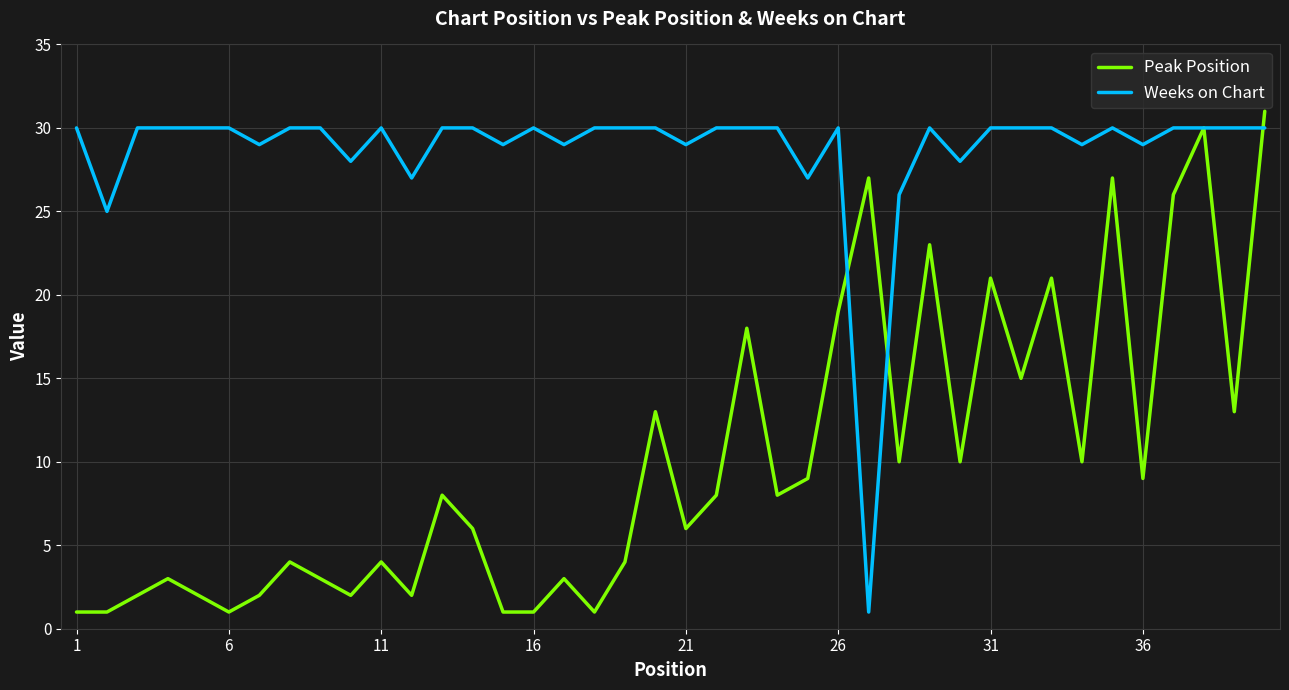

Which series has the largest total across all categories?

Weeks on Chart